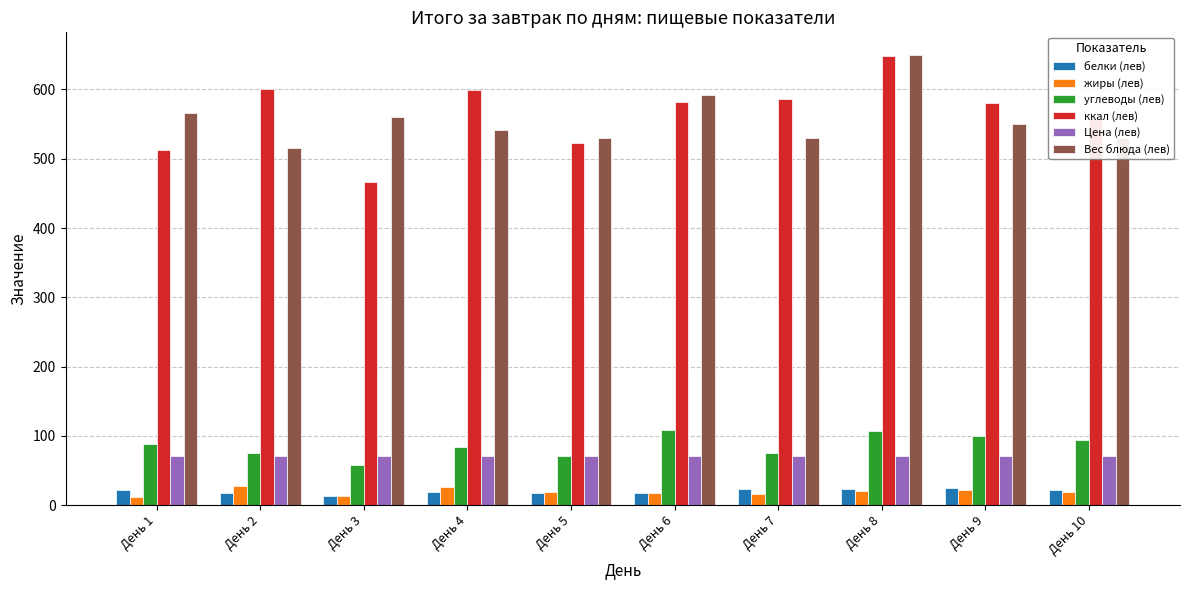

Where does the углеводы (лев) series first go above 88?

День 1